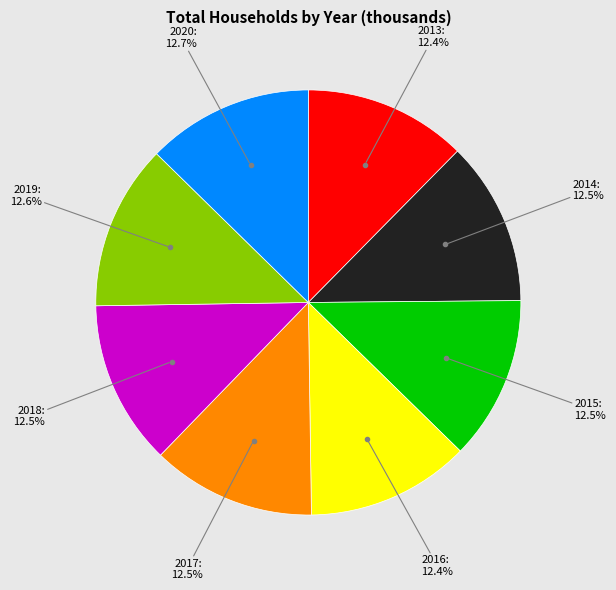

Is there any slice that represents more than half of the pie?

No